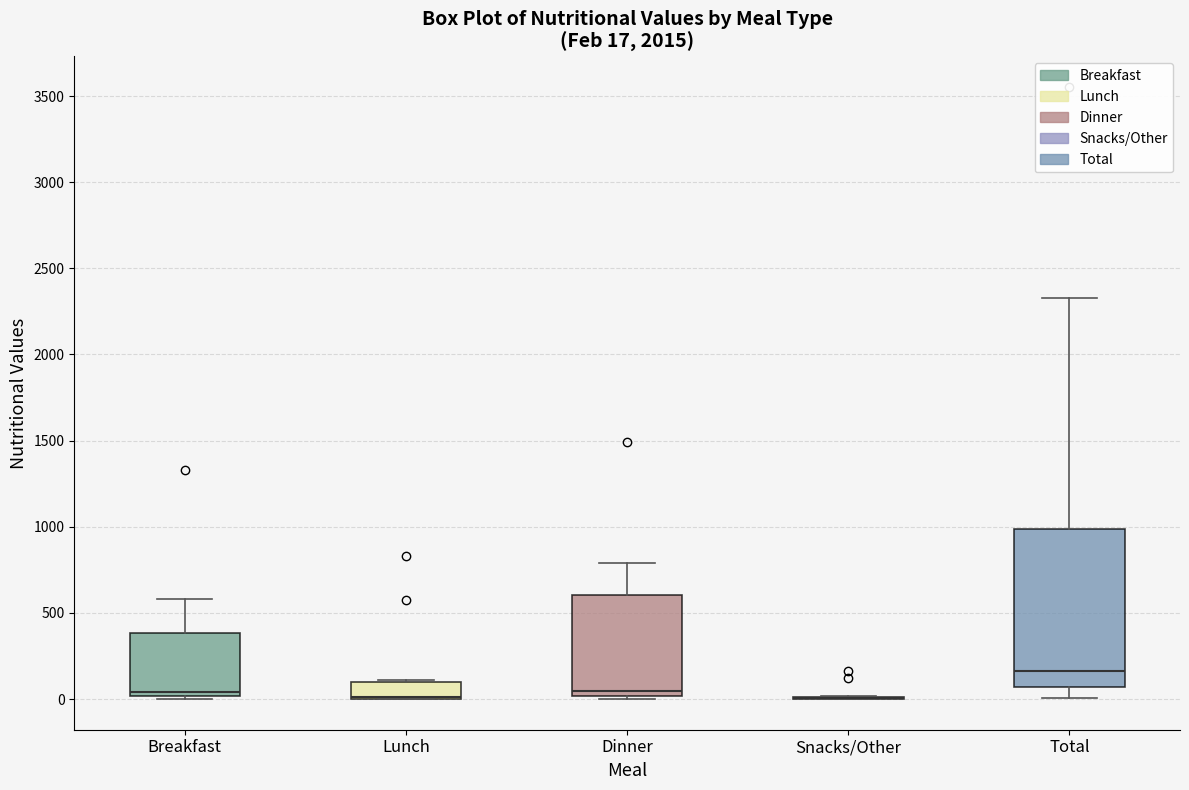

Comparing the boxes themselves (not the whiskers), which one is the tallest?

Total